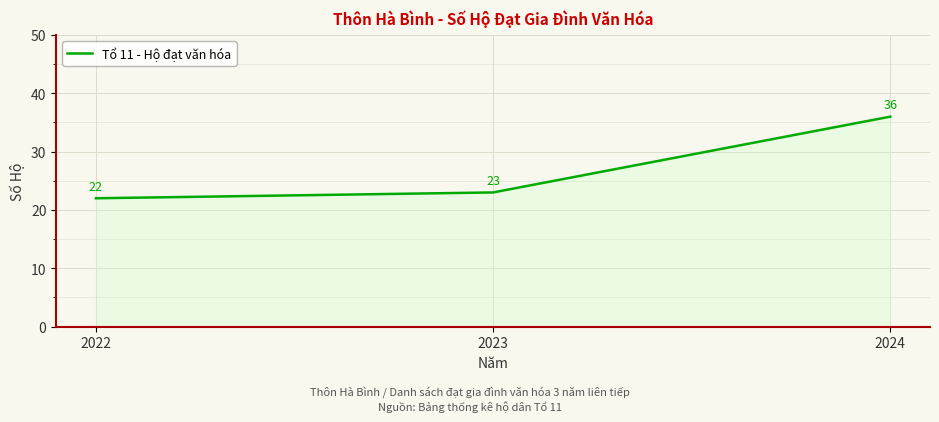

What is the change in value from 2022 to 2023?

+1